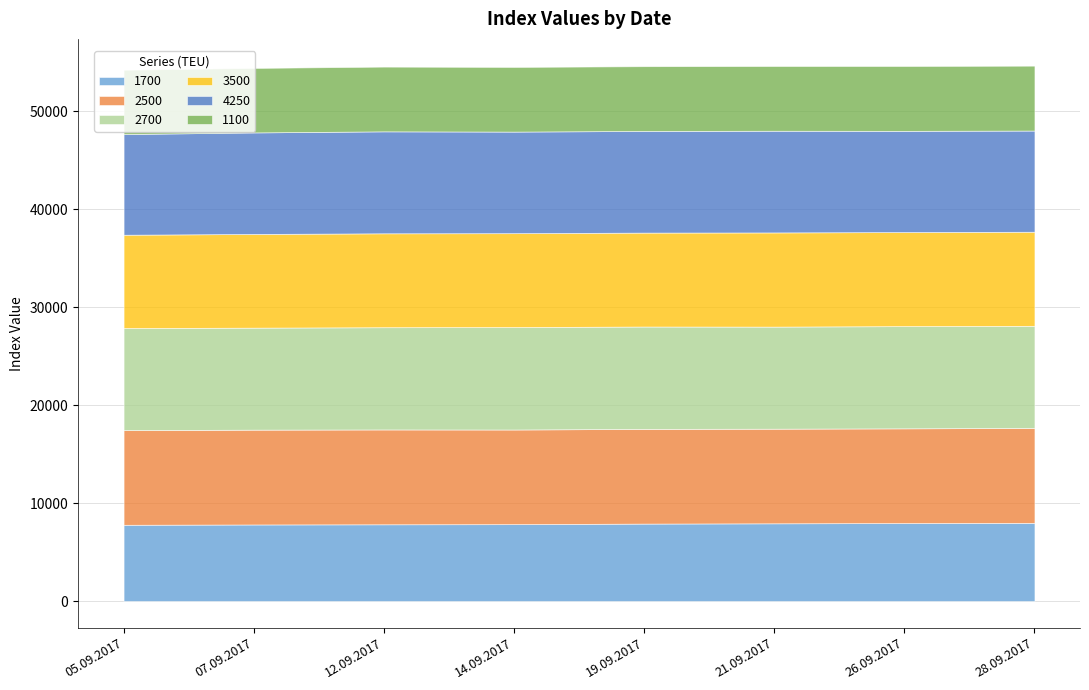

True or false: 1100 has more than 2 points higher than both neighbors.

False